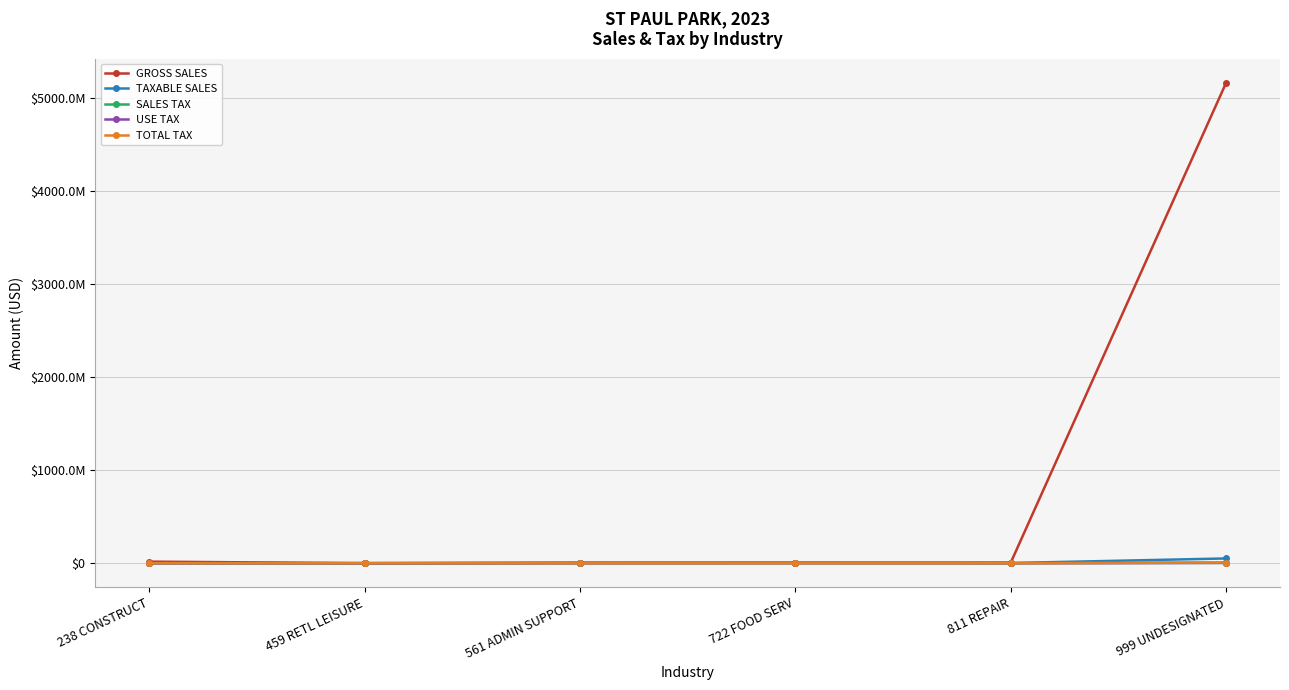

True or false: SALES TAX and TAXABLE SALES intersect in this chart.

False